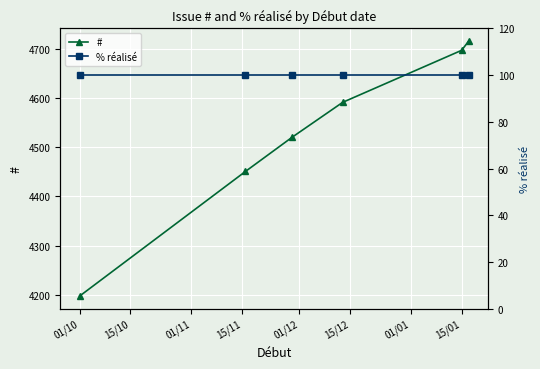

The value of # at 15/01 is 4698. True or false?

True